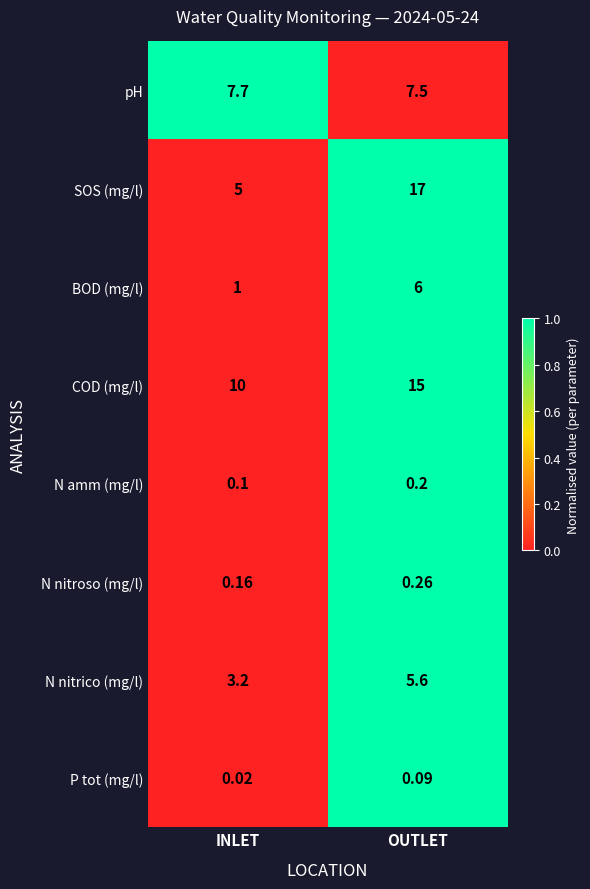

Is the value of BOD (mg/l) at INLET greater than the value of N amm (mg/l) at OUTLET?

Yes